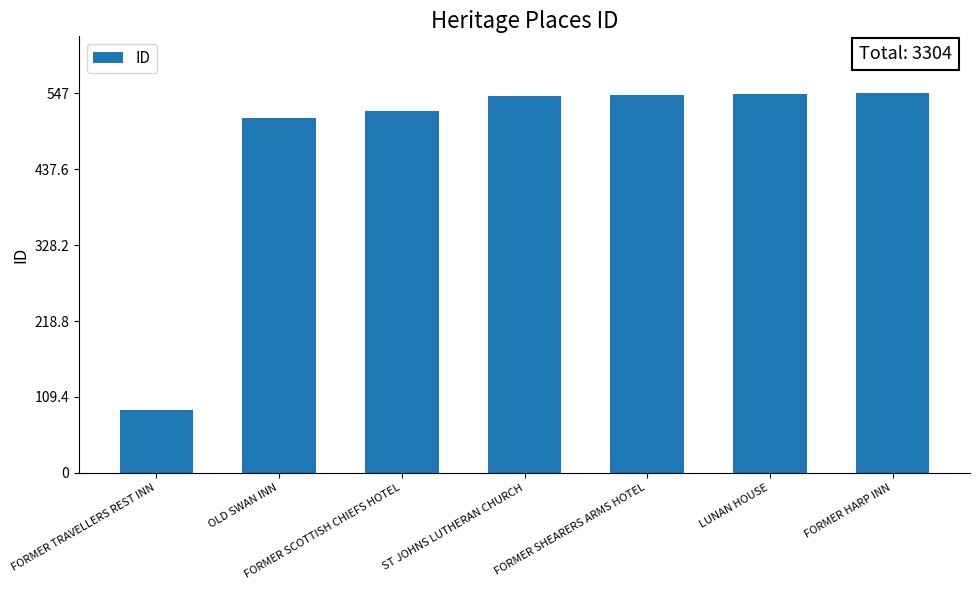

What position from the right is ST JOHNS LUTHERAN CHURCH?

4